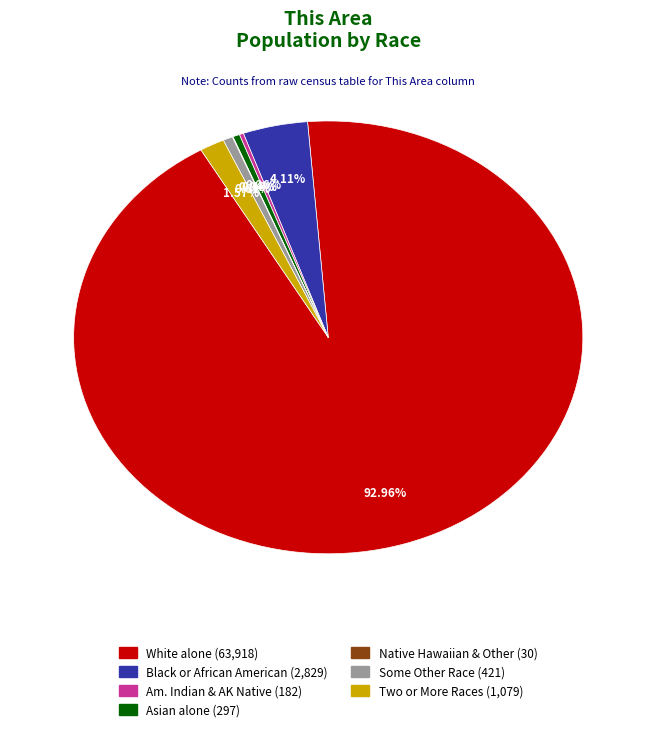

Is there any slice that represents more than half of the pie?

Yes